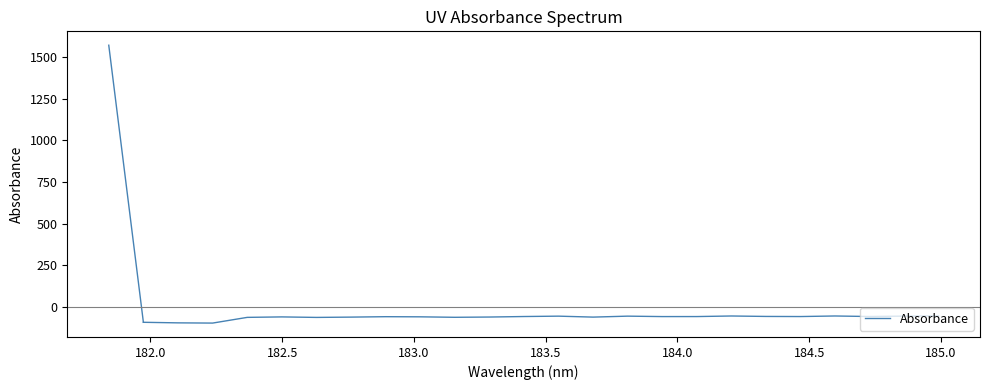

What is the smallest value displayed?

-95.8